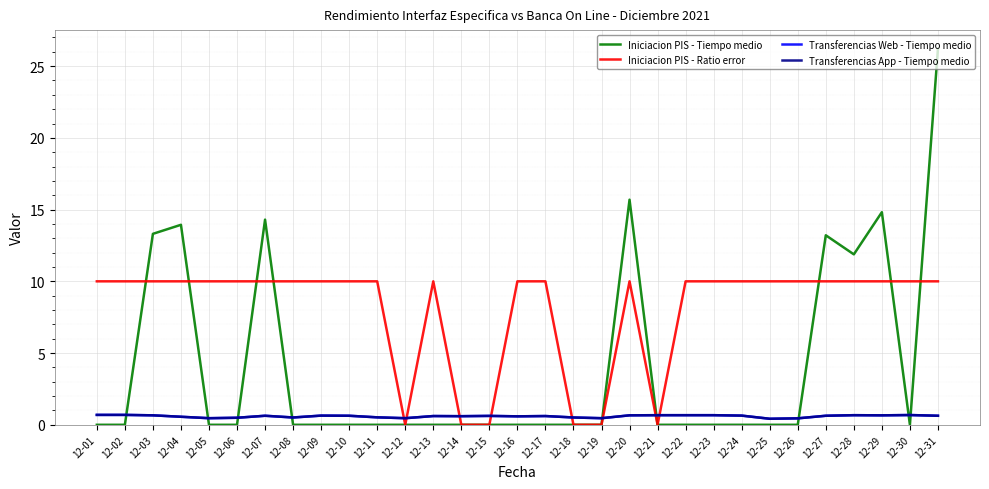

Does the chart display data point markers on the line(s)?

No